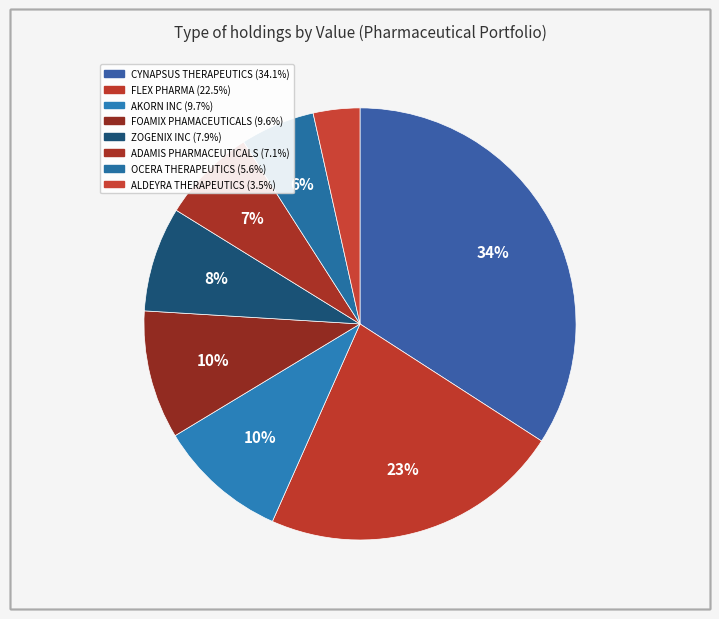

What is the largest slice in the pie chart?

CYNAPSUS THERAPEUTICS INC